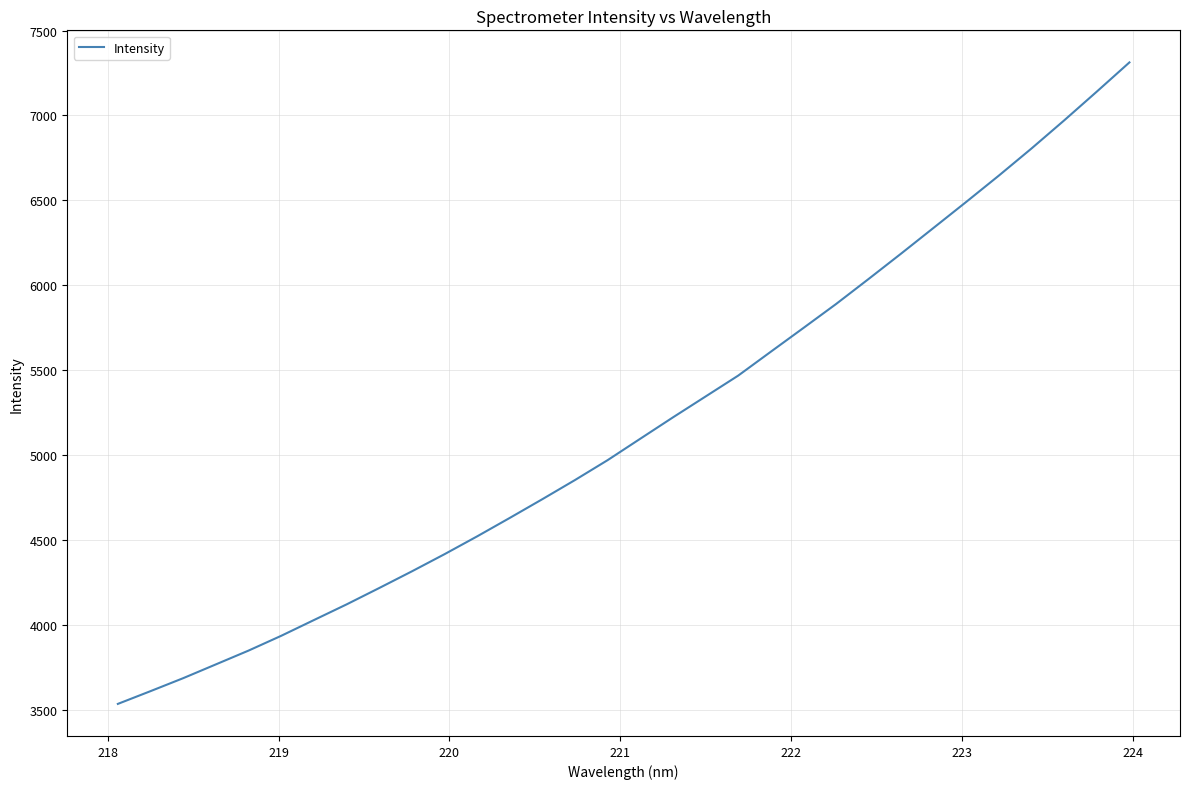

What is the greatest value displayed?

7312.5